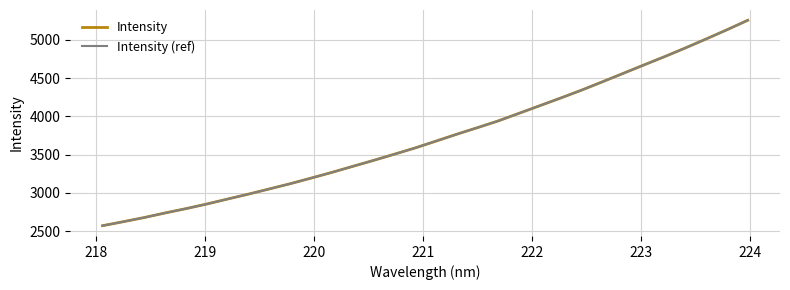

Rank the series by their maximum value, from lowest to highest.

Intensity, Intensity (ref)